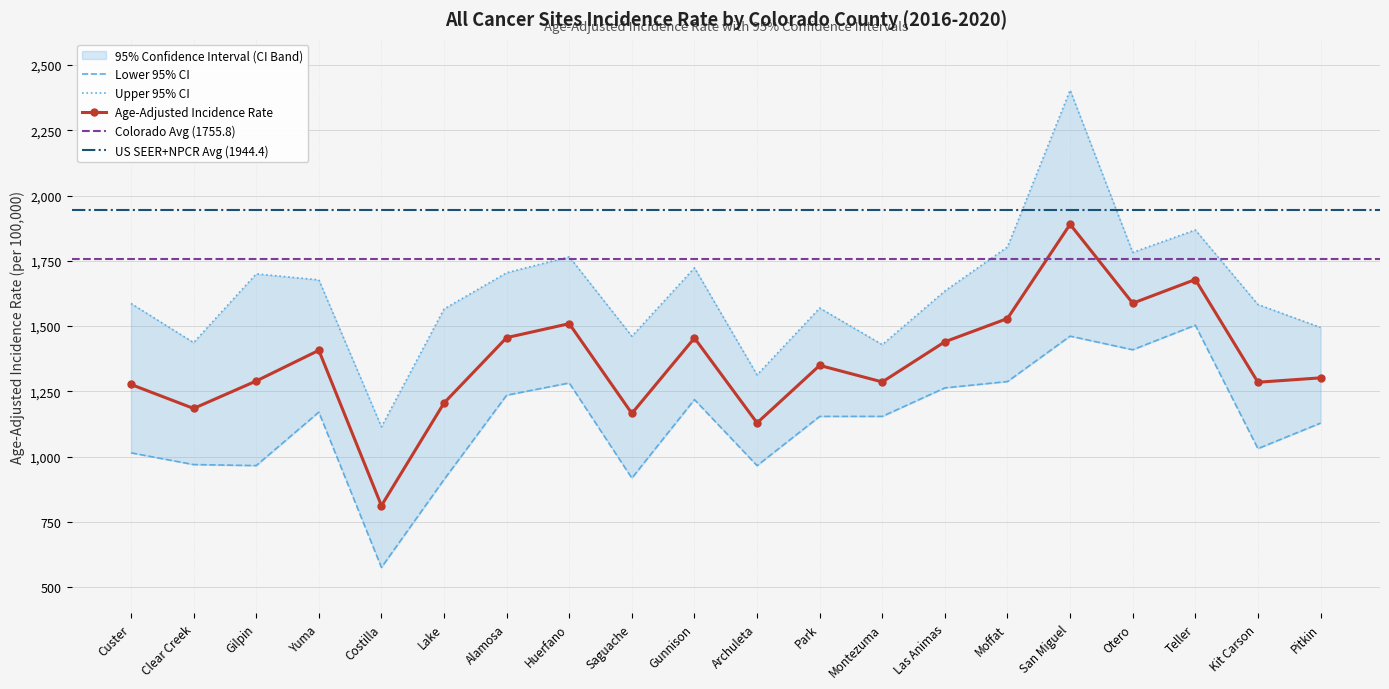

List the series in order of their overall mean, highest first.

Upper 95% CI, Age-Adjusted Incidence Rate, Lower 95% CI